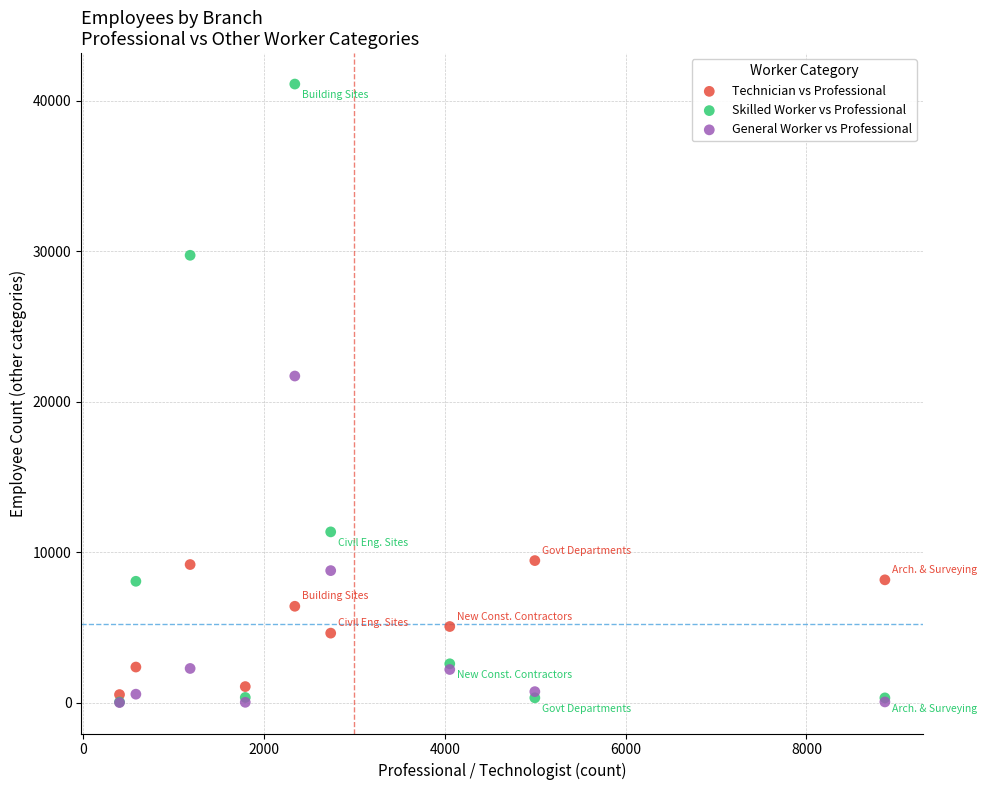

Which series contains the highest Y value?

Skilled Worker vs Professional